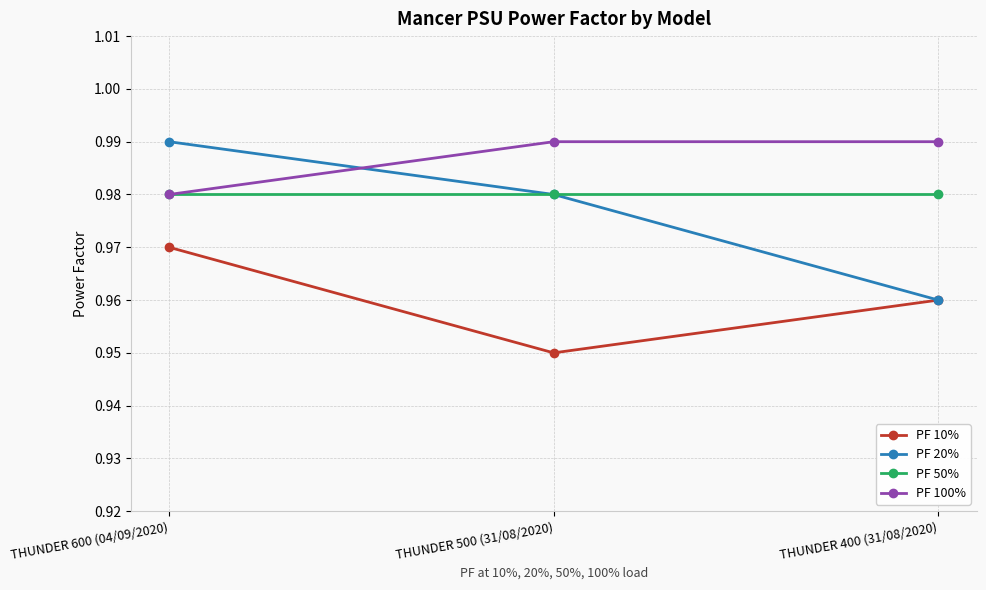

Which series has the largest range (max minus min)?

PF 20%